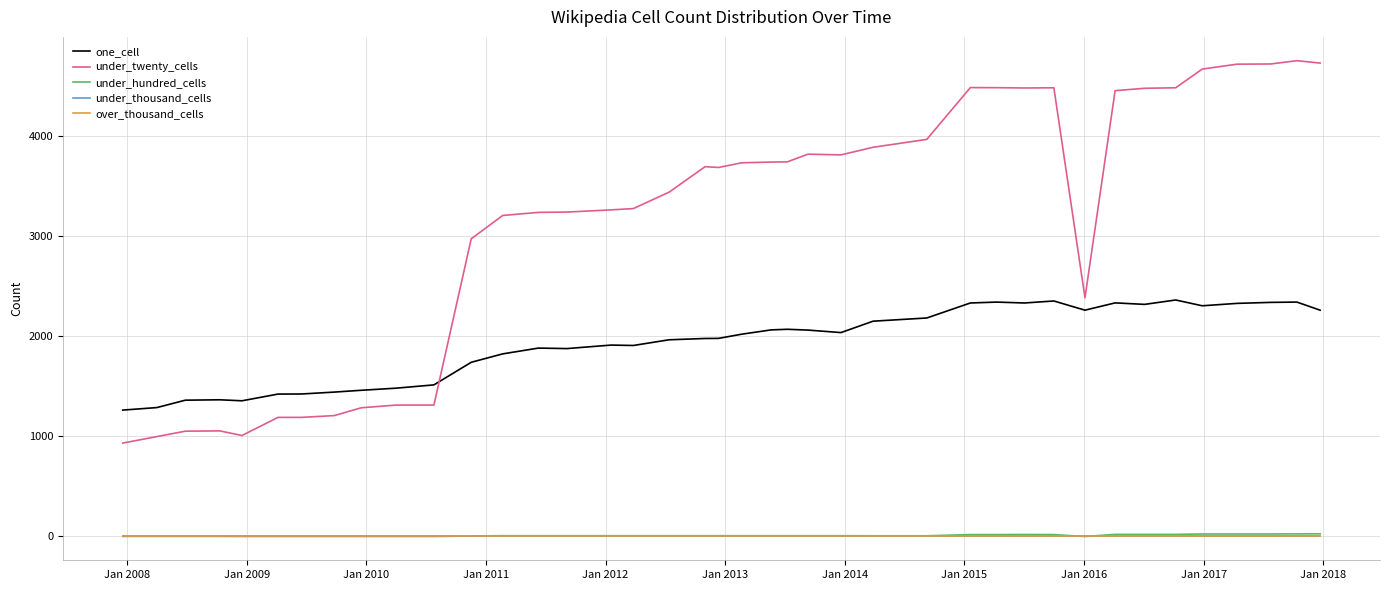

Does the chart have visible grid lines?

Yes